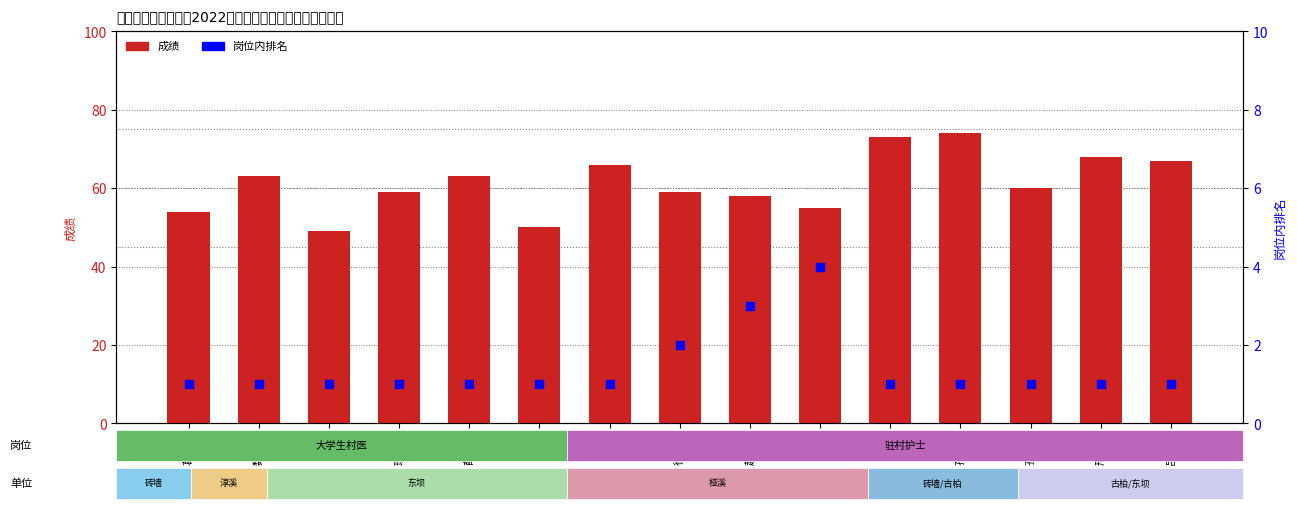

Which series reaches the maximum Y coordinate?

成绩